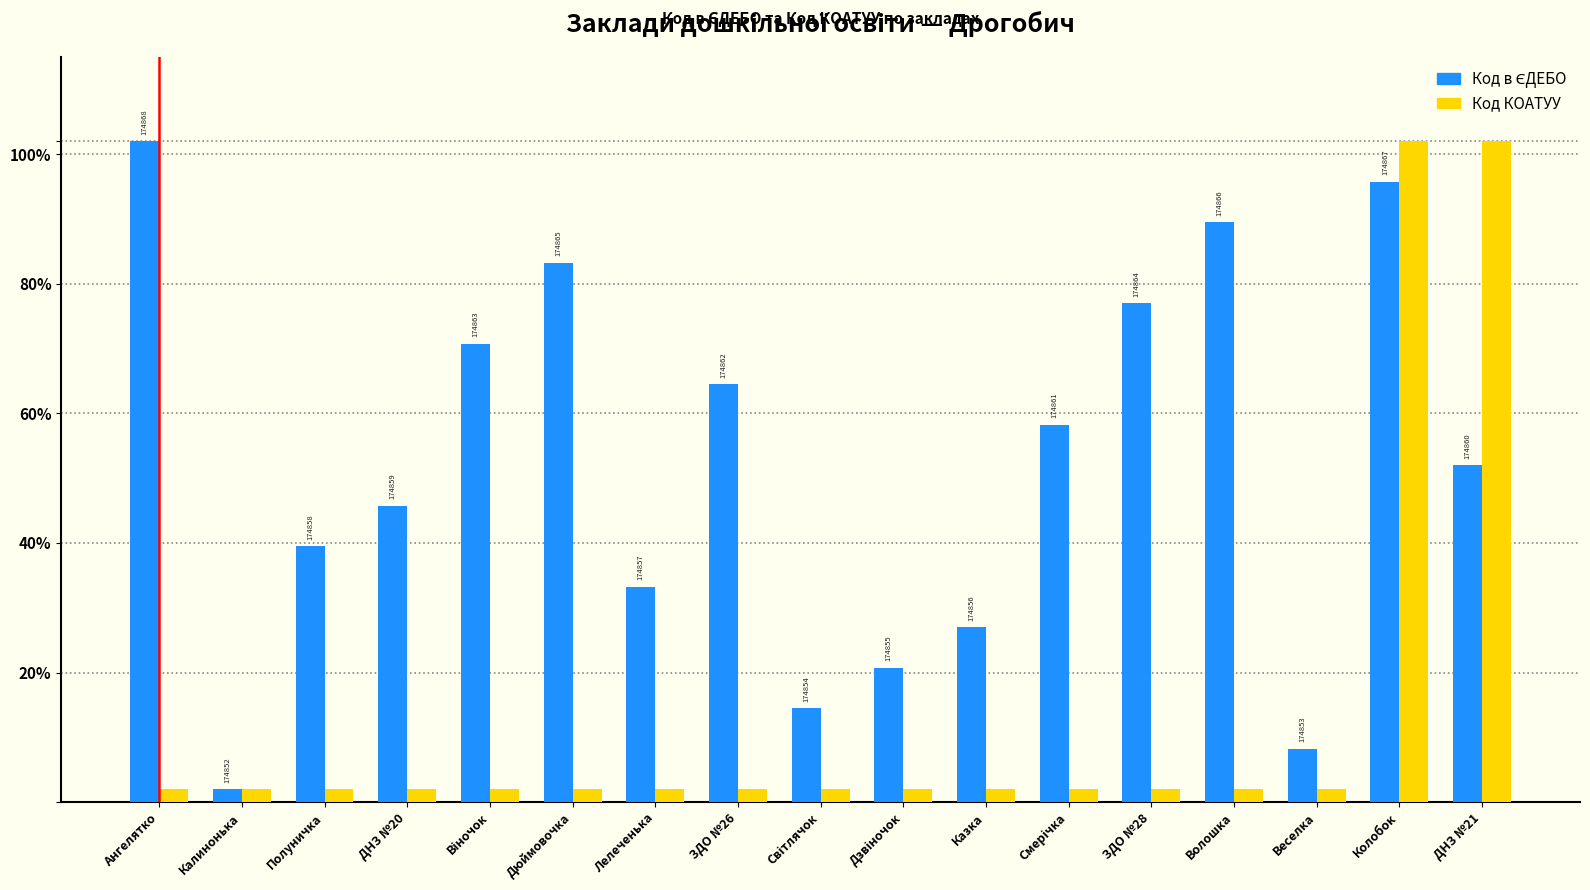

What is the label of the 2nd bar from the right?

Колобок